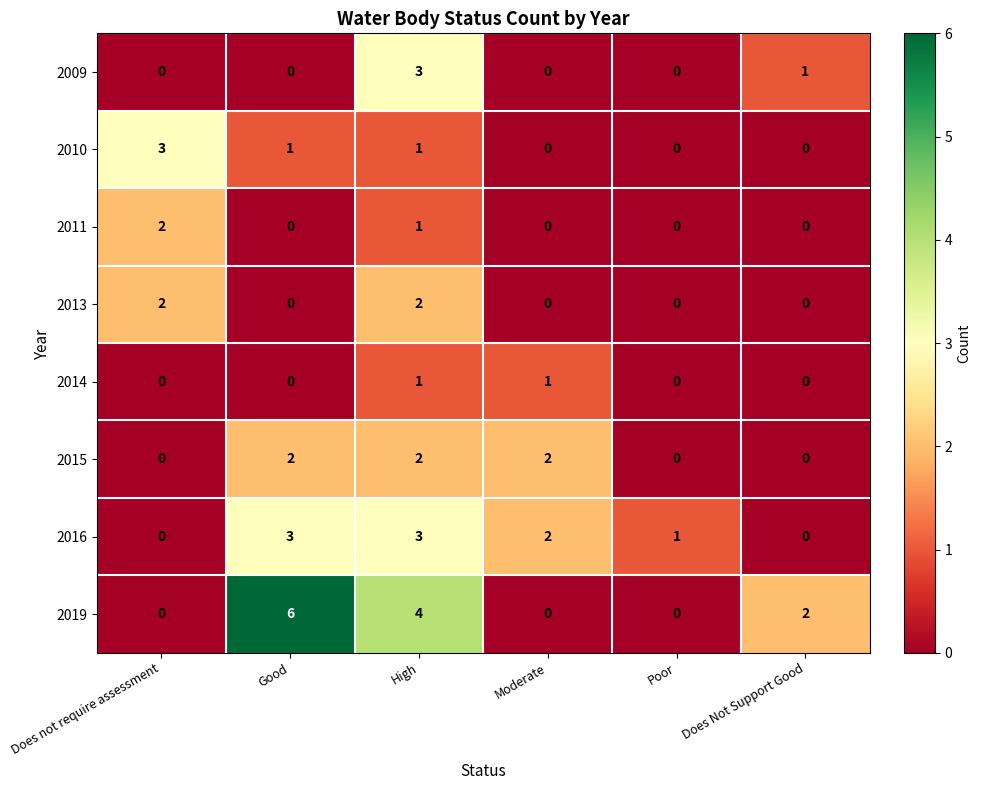

Which series has the largest range (max minus min)?

2019